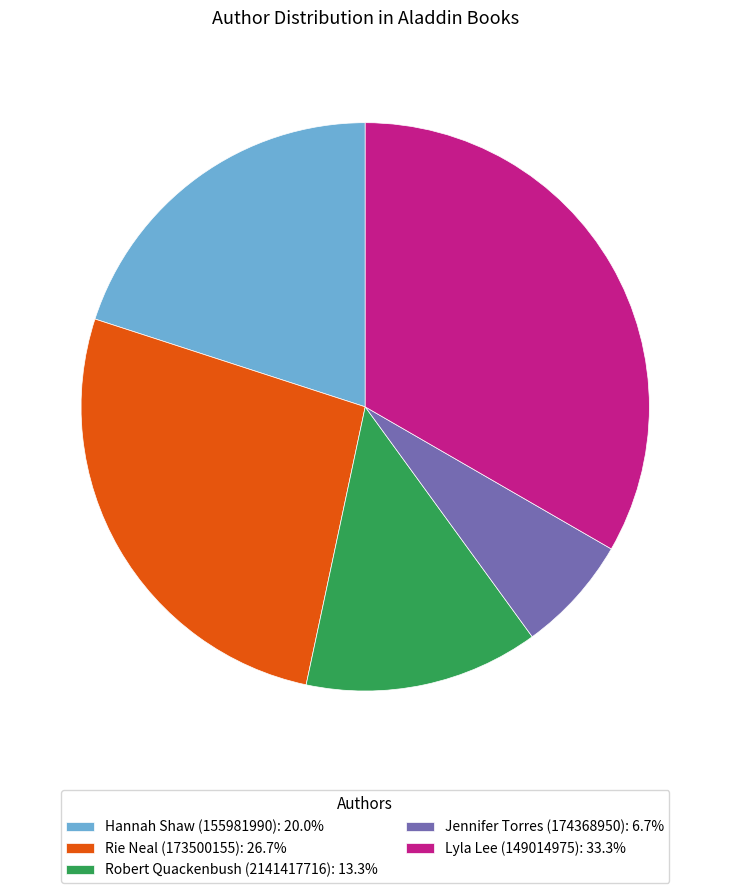

Approximately how many times larger is the value at Robert Quackenbush (2141417716): 13.3% compared to Rie Neal (173500155): 26.7%?

0.5